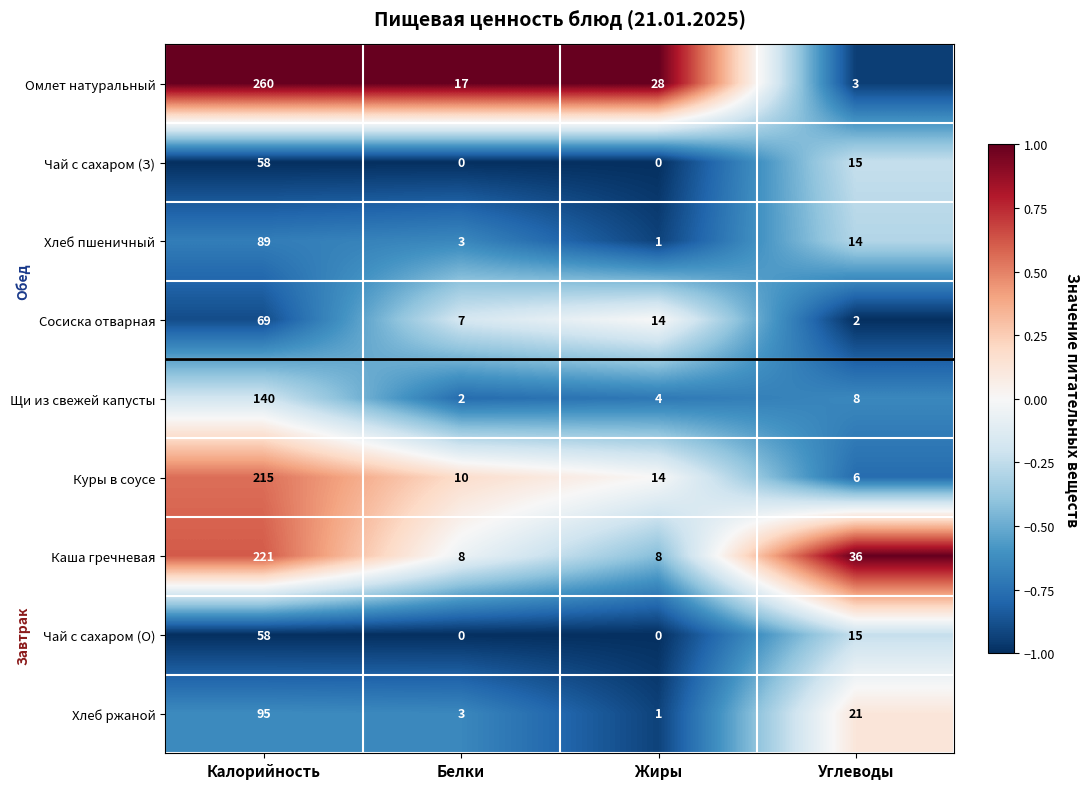

Is the value of Сосиска отварная at Углеводы greater than the value of Хлеб пшеничный at Жиры?

Yes